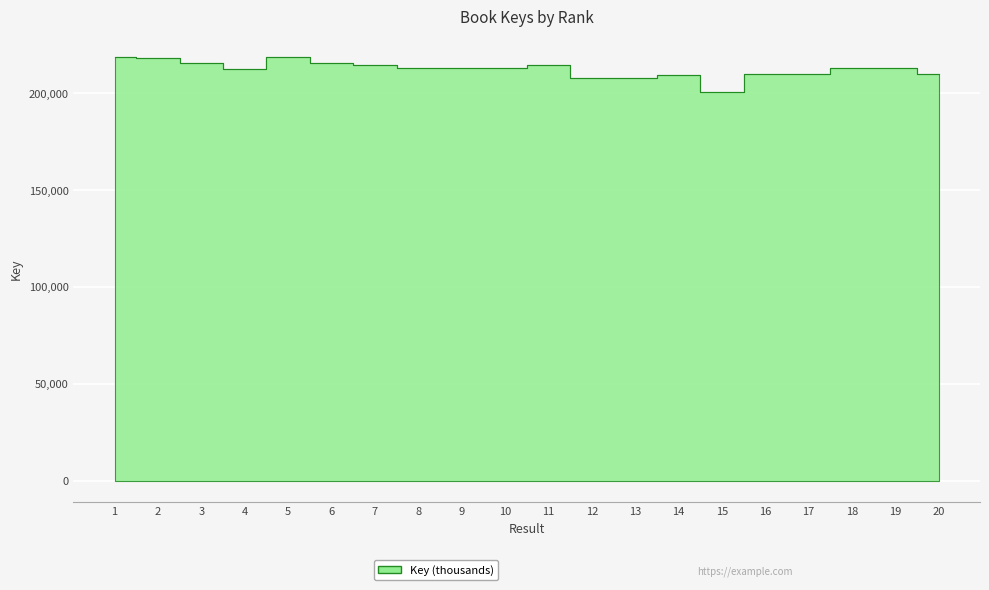

How many data points does each series have?

20